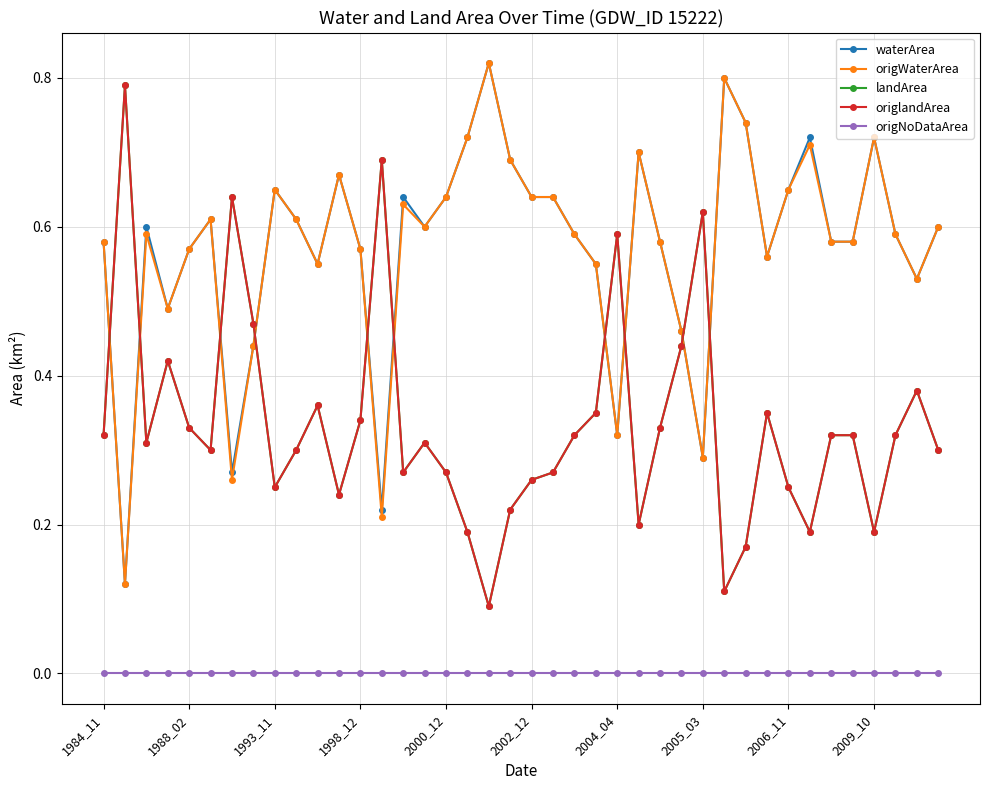

How many interior local valleys does the landArea series have?

10